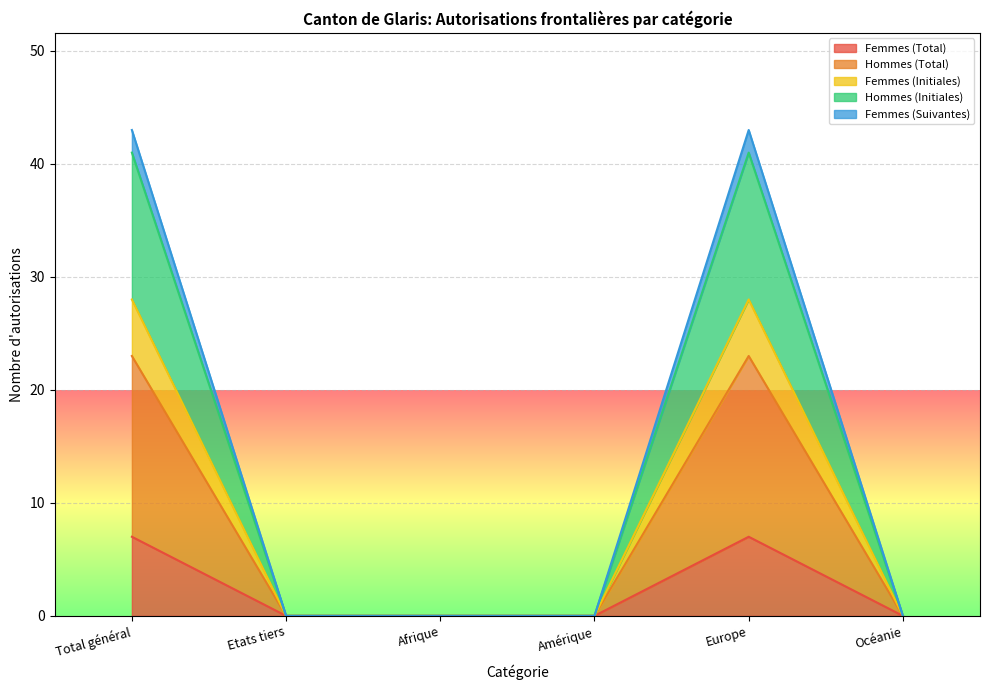

The value of Femmes (Total) at Etats tiers is 0. True or false?

True